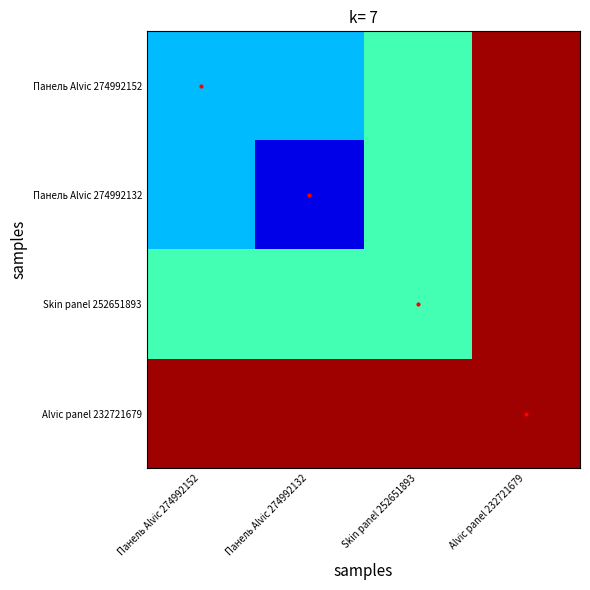

What is the spread (max minus min) of values at Skin panel 252651893?

54